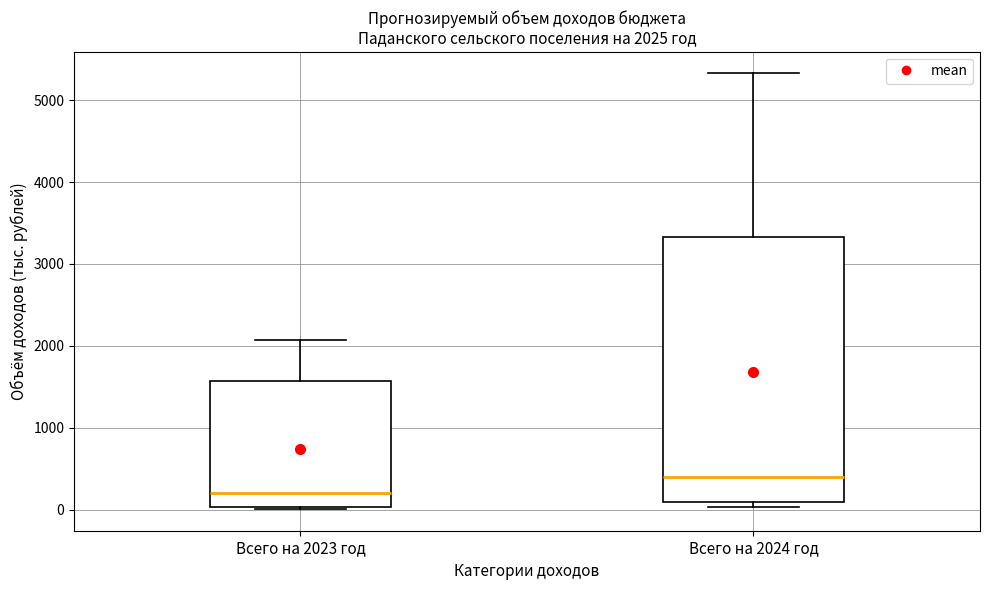

Comparing the boxes themselves (not the whiskers), which one is the tallest?

Всего на 2024 год